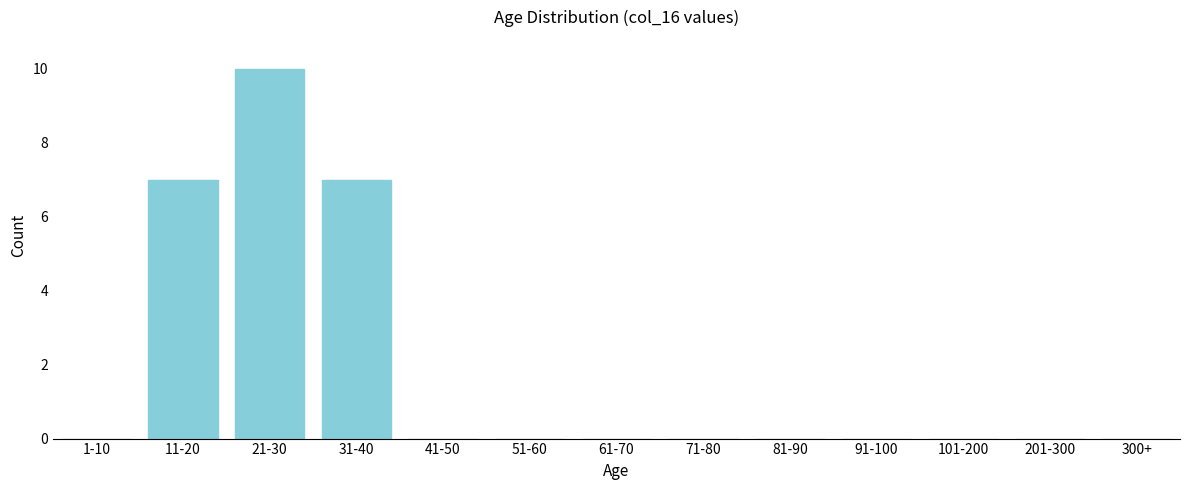

Reading right to left, transcribe all the data shown in this chart.

300+=0	201-300=0	101-200=0	91-100=0	81-90=0	71-80=0	61-70=0	51-60=0	41-50=0	31-40=7	21-30=10	11-20=7	1-10=0